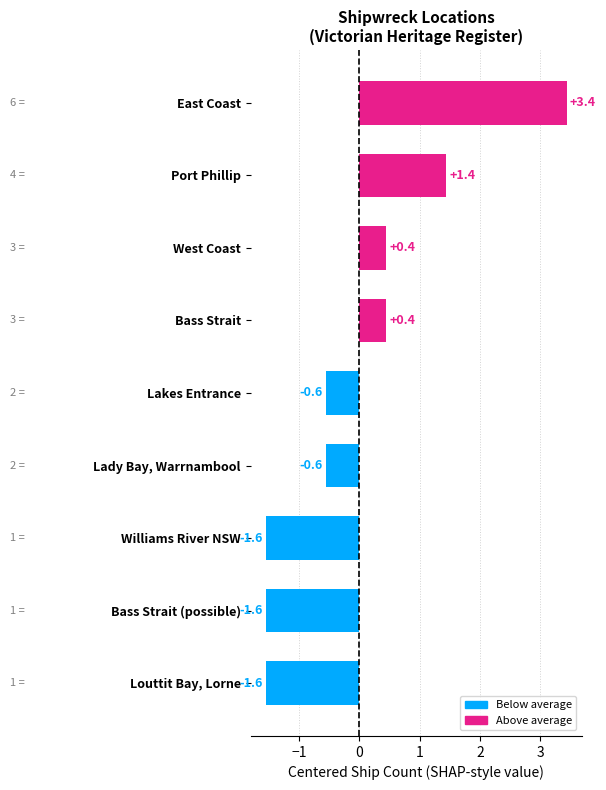

Count the number of values greater than 0.

4